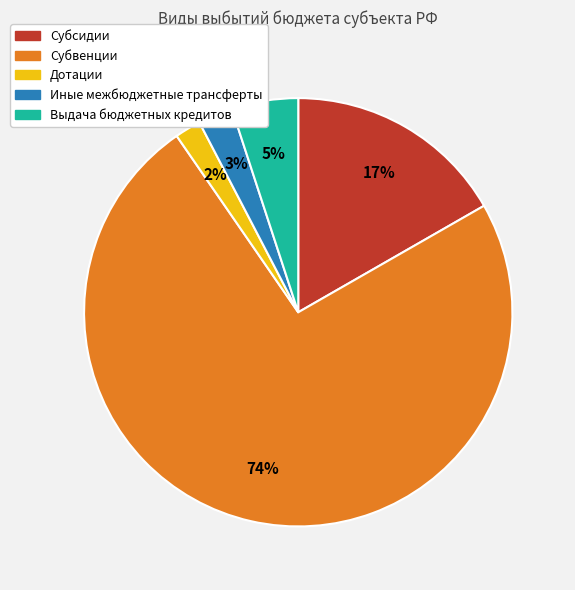

How many slices are in this pie chart?

5